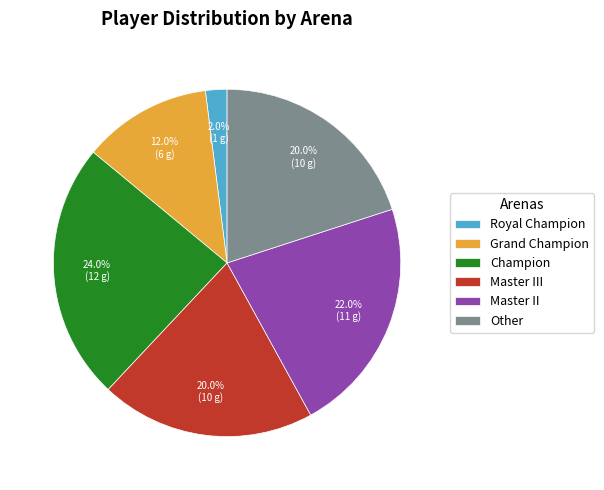

Combined, do Champion and Grand Champion account for over 50%?

No